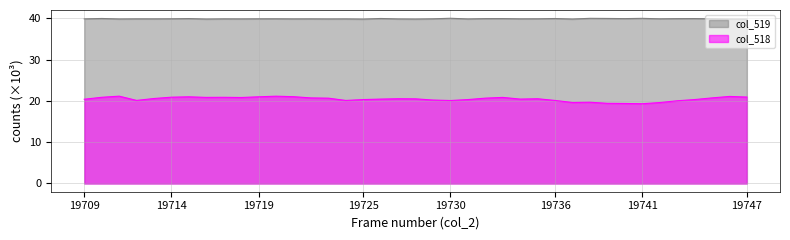

List the labels in order of col_519 value, smallest first.

19747, 19725, 19716, 19728, 19737, 19746, 19711, 19731, 19723, 19727, 19718, 19721, 19724, 19709, 19713, 19717, 19722, 19712, 19734, 19719, 19729, 19742, 19745, 19720, 19735, 19714, 19743, 19732, 19740, 19733, 19715, 19744, 19736, 19726, 19710, 19739, 19741, 19738, 19730